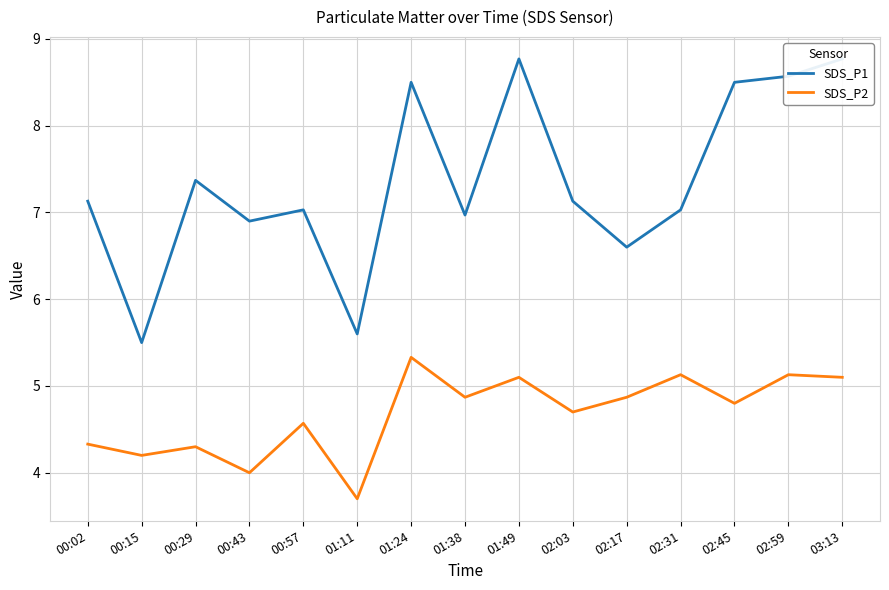

Reading right to left, what are all the values shown in this chart?

SDS_P1: 8.8	8.6	8.5	7.0	6.6	7.1	8.8	7.0	8.5	5.6	7.0	6.9	7.4	5.5	7.1
SDS_P2: 5.1	5.1	4.8	5.1	4.9	4.7	5.1	4.9	5.3	3.7	4.6	4.0	4.3	4.2	4.3